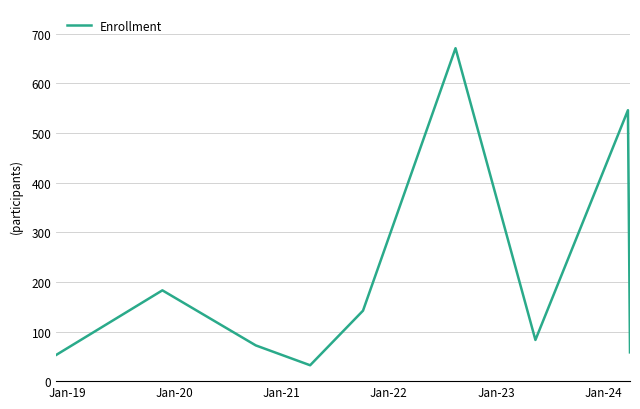

Reading left to right, extract all data points from this chart.

53	183	72	32	142	671	83	546	58